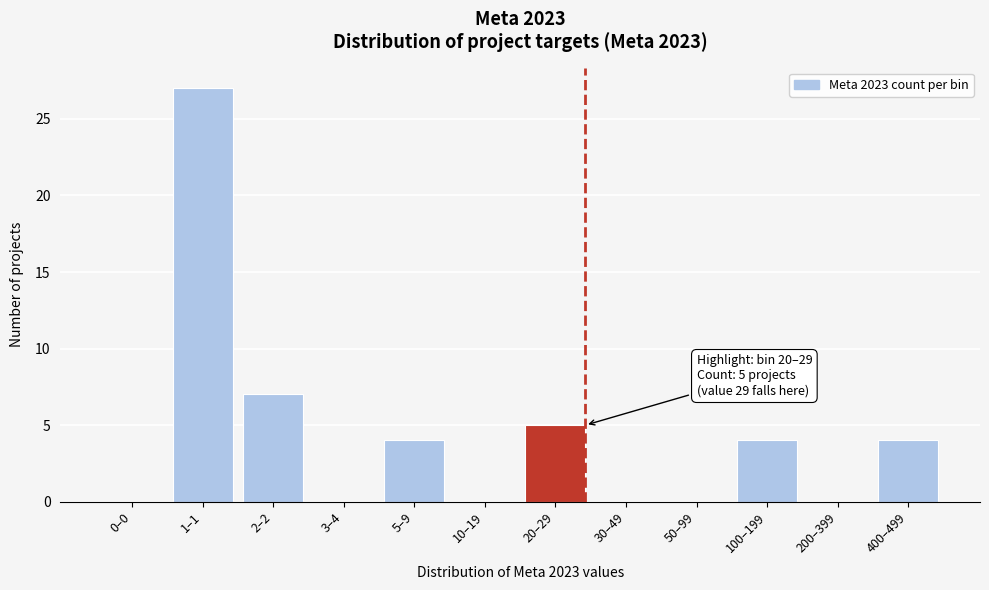

Reading right to left, extract all data points from this chart.

400–499=4	200–399=0	100–199=4	50–99=0	30–49=0	20–29=5	10–19=0	5–9=4	3–4=0	2–2=7	1–1=27	0–0=0